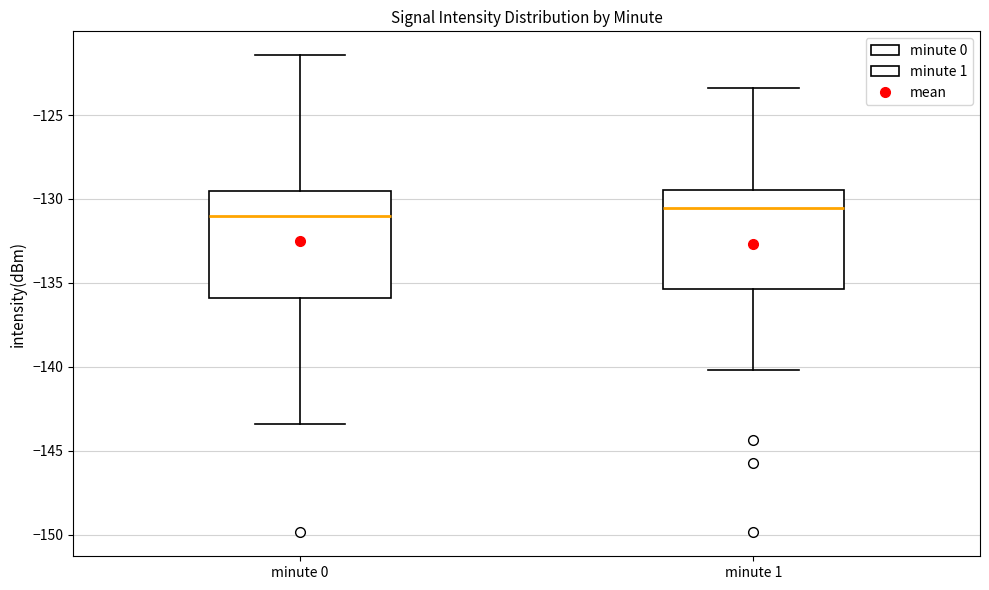

Reading left to right, transcribe this box plot: for each box, give where its median line is, the range the box spans, and where its two whiskers end, as read against the y-axis. The values are not printed on the chart, so give them approximately, as read against the axis.

minute 0: median -131.0, box -136.0 to -129.5, whiskers -143.5 to -121.5
minute 1: median -130.5, box -135.5 to -129.5, whiskers -140.0 to -123.5